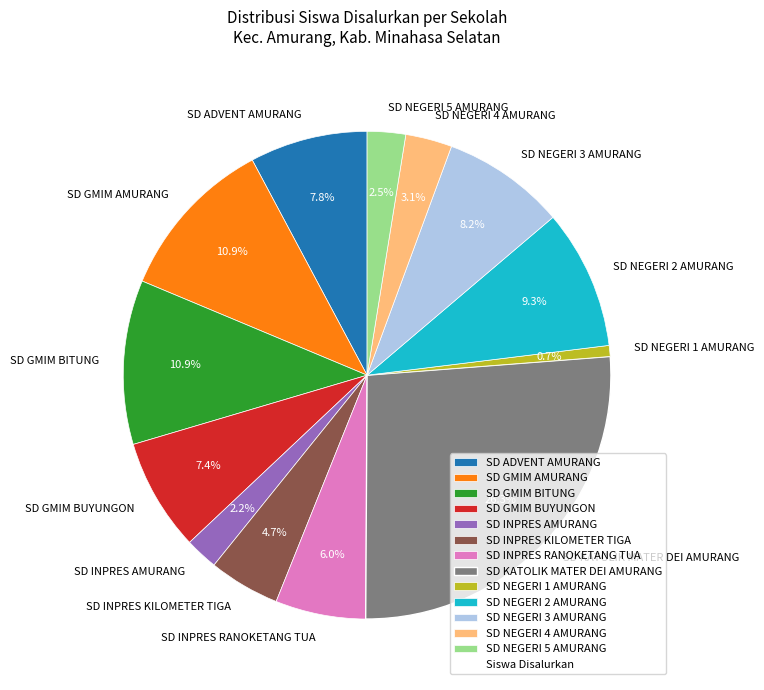

Approximately how many times larger is the value at SD NEGERI 4 AMURANG compared to SD KATOLIK MATER DEI AMURANG?

0.1